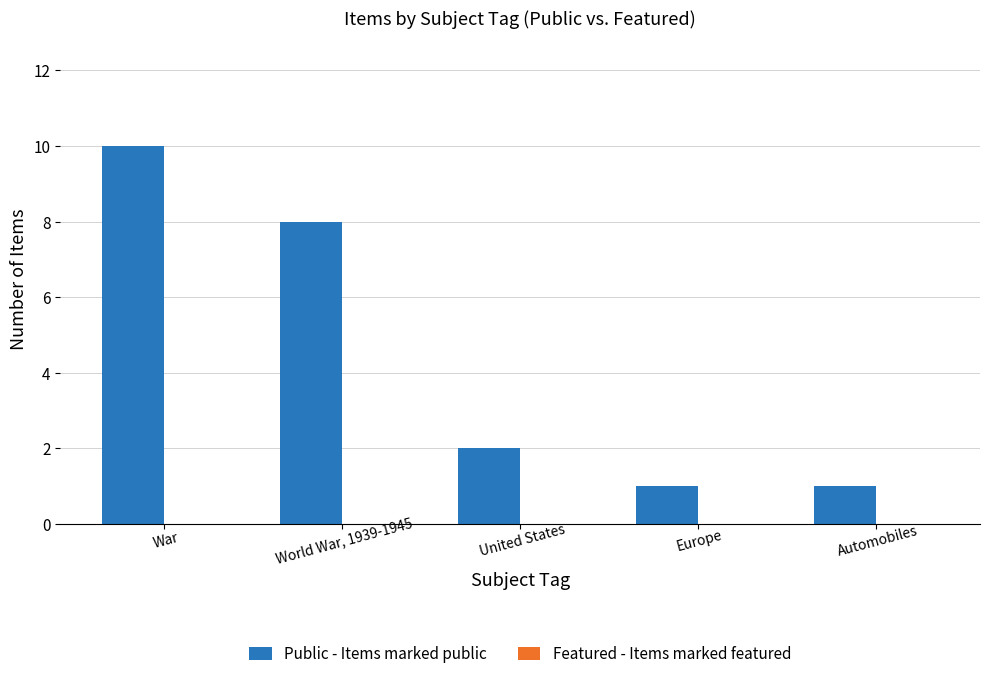

What is the label of the 3rd bar from the left?

United States